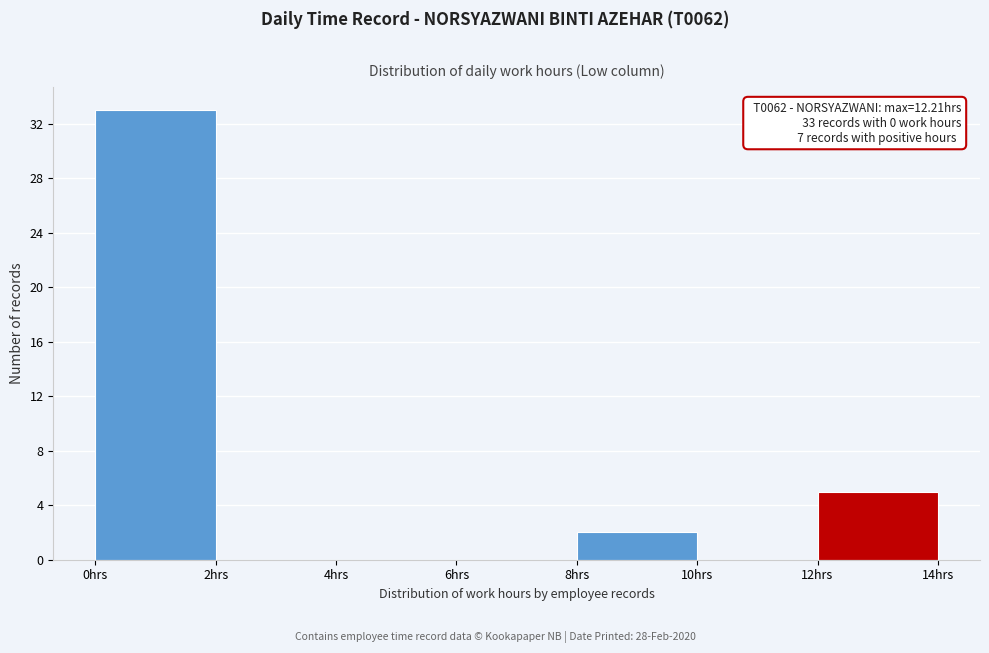

Which range on the x-axis has the tallest bar?

0 to 2